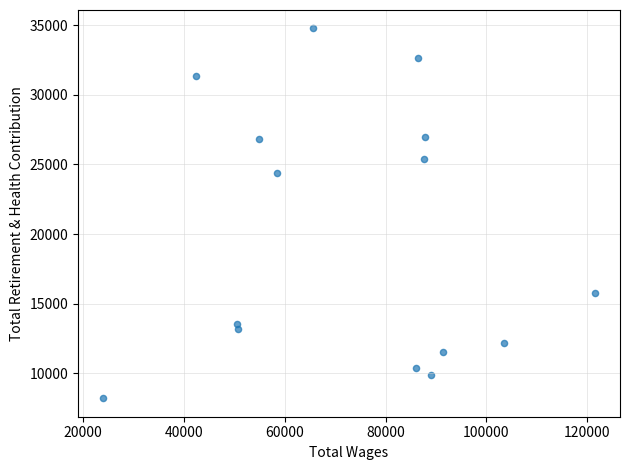

What is the range of X values (max minus min)?

97634